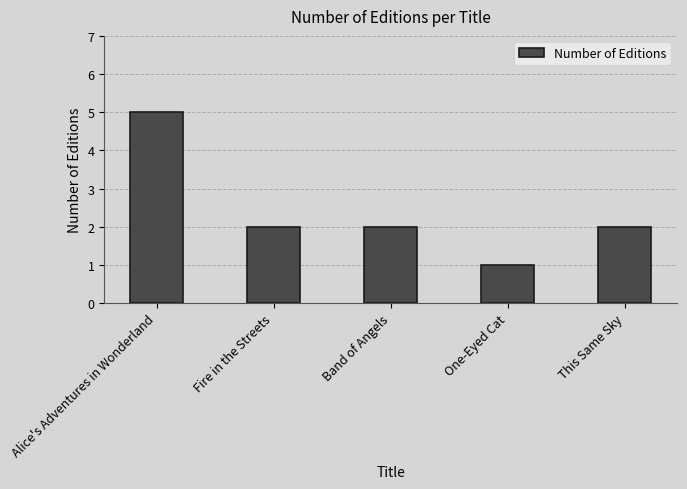

What is the maximum value shown in the chart?

5